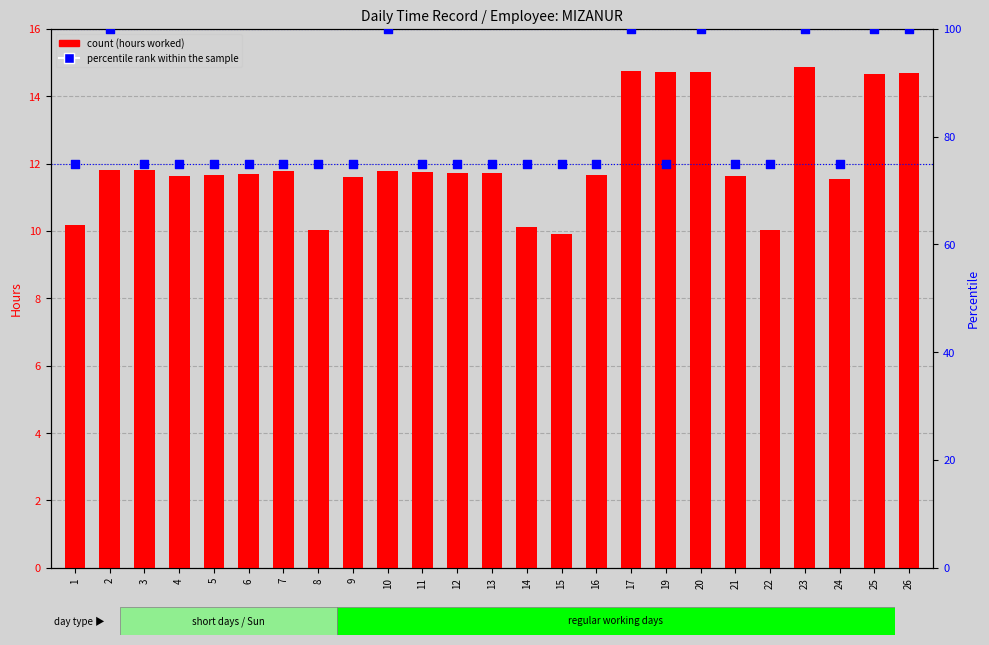

At how many categories does at least one series exceed 19?

25